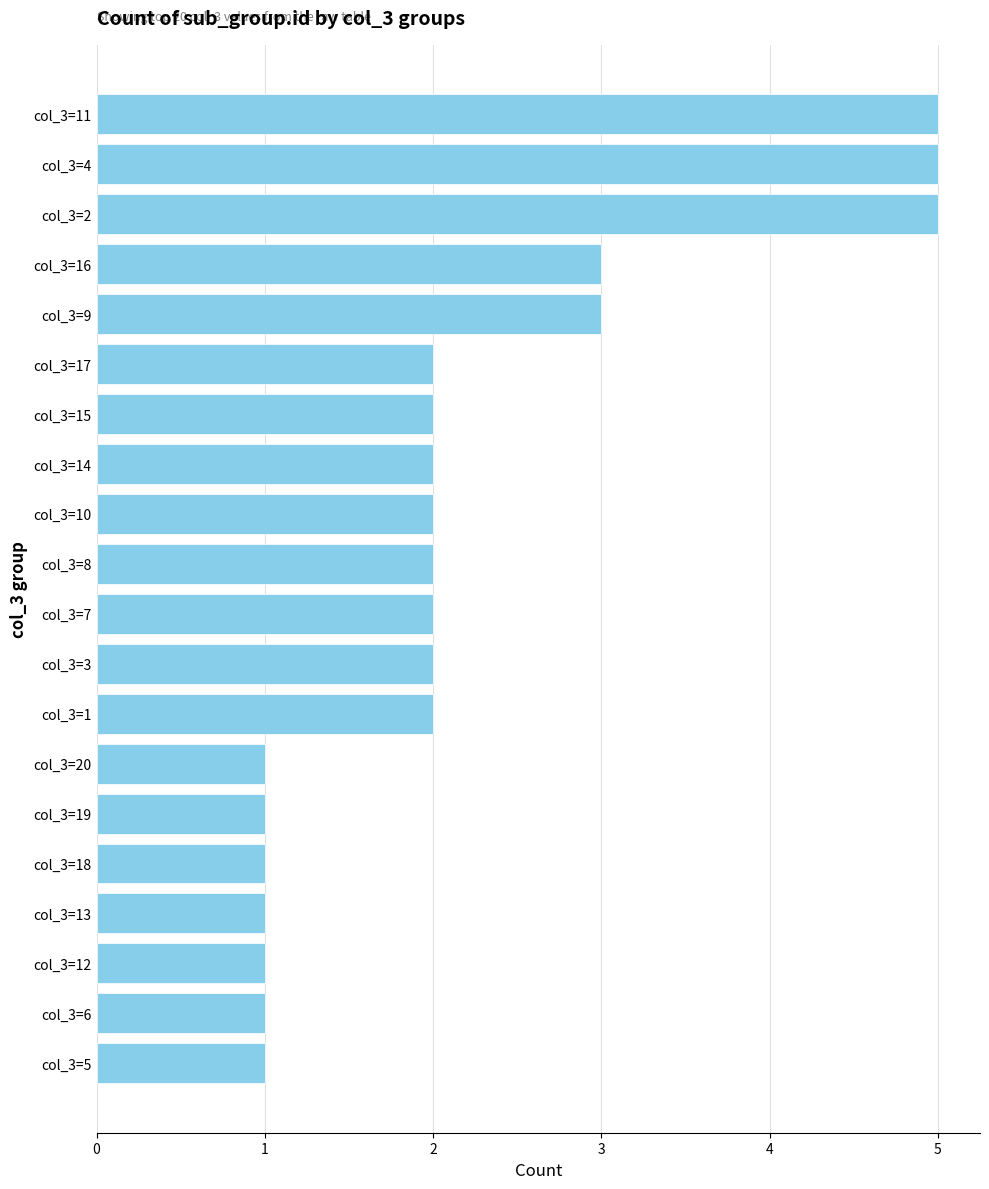

How many categories are shown in the chart?

20